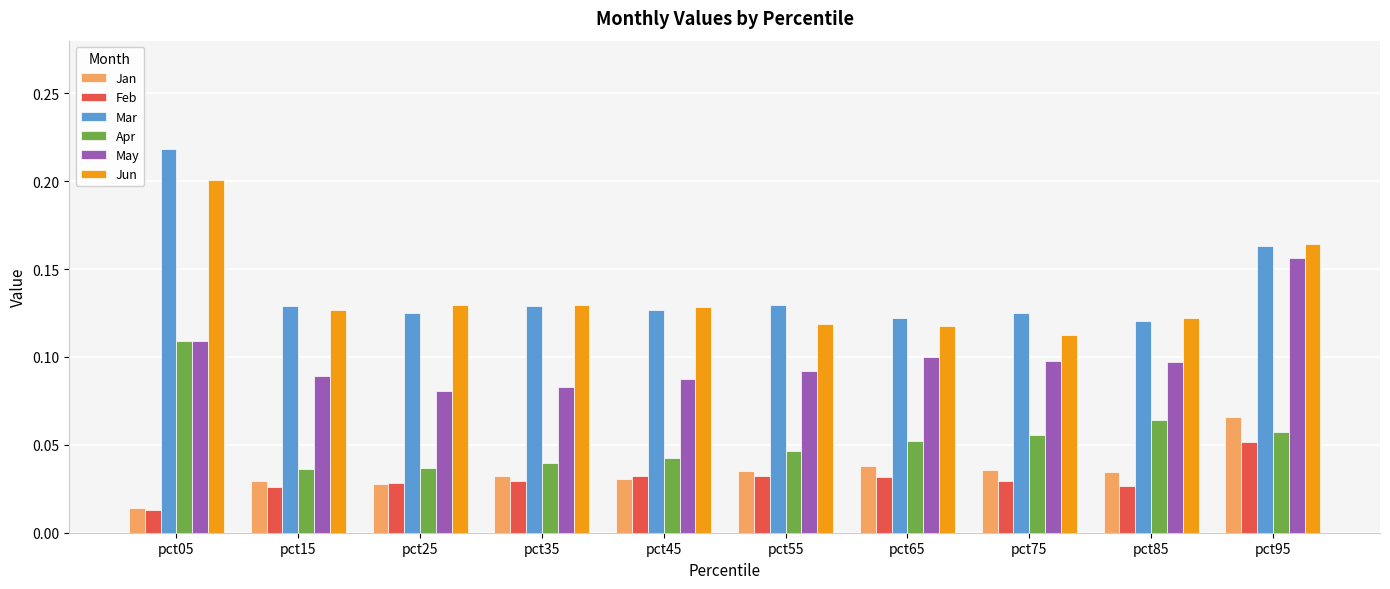

Where is Feb nearest to the value 0?

pct05